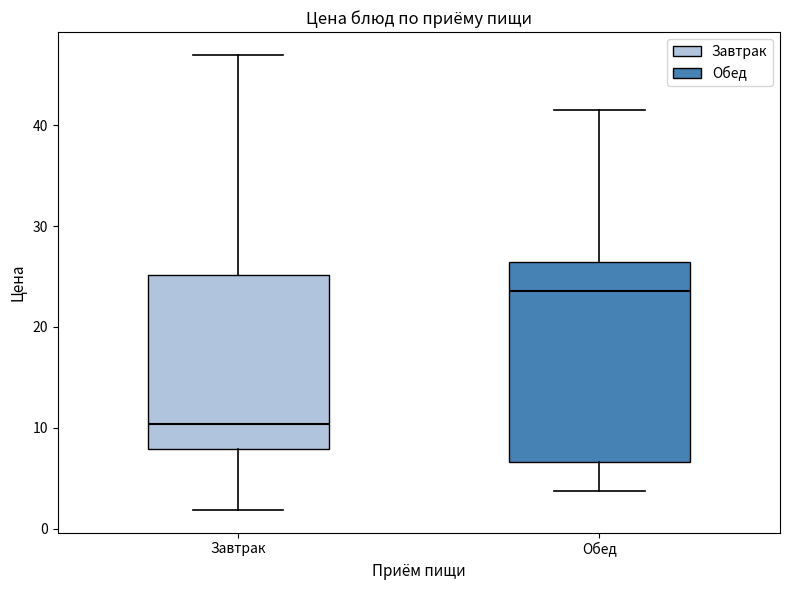

Reading left to right, transcribe this box plot: for each box, give where its median line is, the range the box spans, and where its two whiskers end, as read against the y-axis. The values are not printed on the chart, so give them approximately, as read against the axis.

Завтрак: median 10, box 8 to 25, whiskers 2 to 47
Обед: median 24, box 7 to 26, whiskers 4 to 42